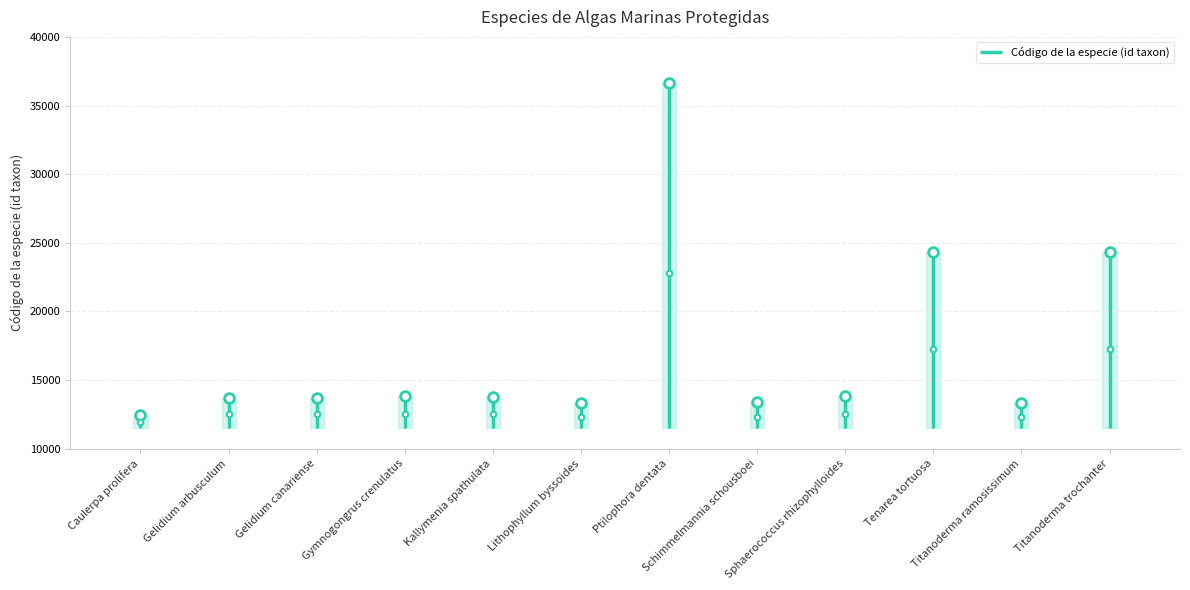

Is this an area chart (filled region under the line)?

No